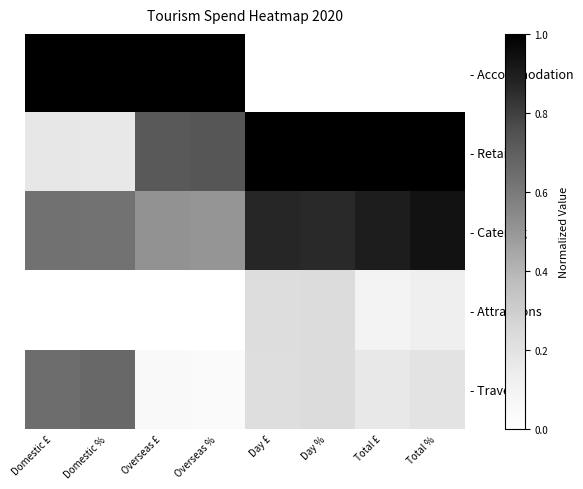

Rank the series by their maximum value, from highest to lowest.

- Accommodation, - Retail, - Catering, - Travel, - Attractions